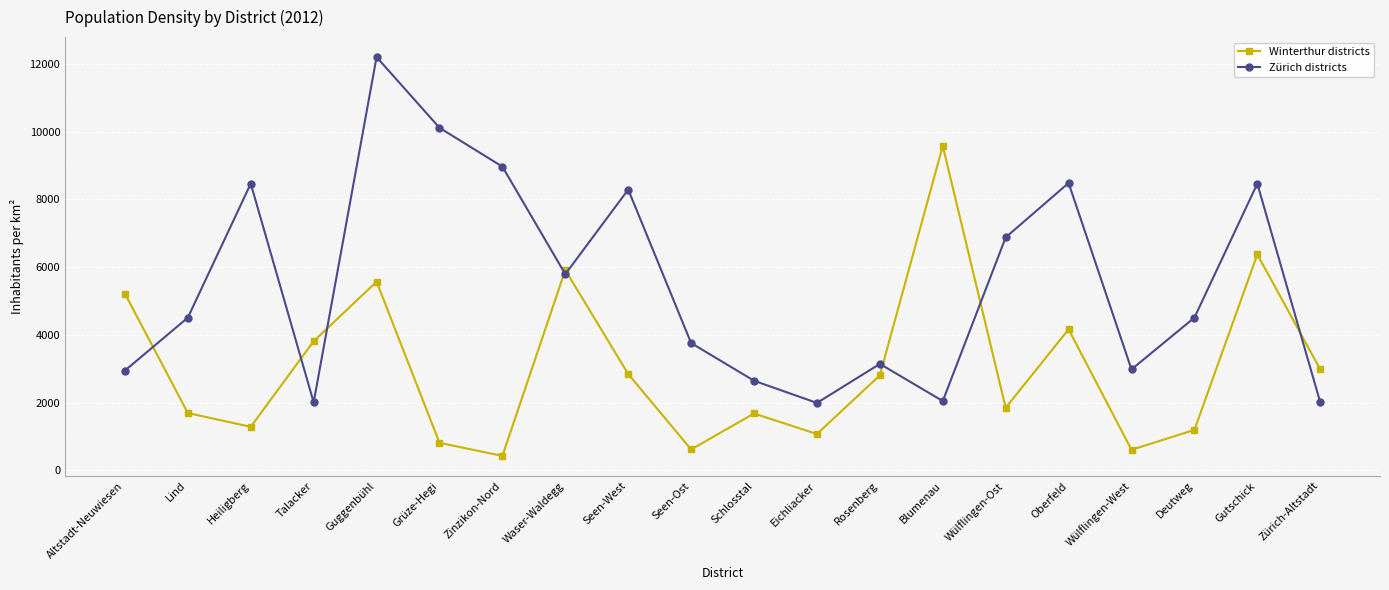

What is the greatest value displayed?

12198.1